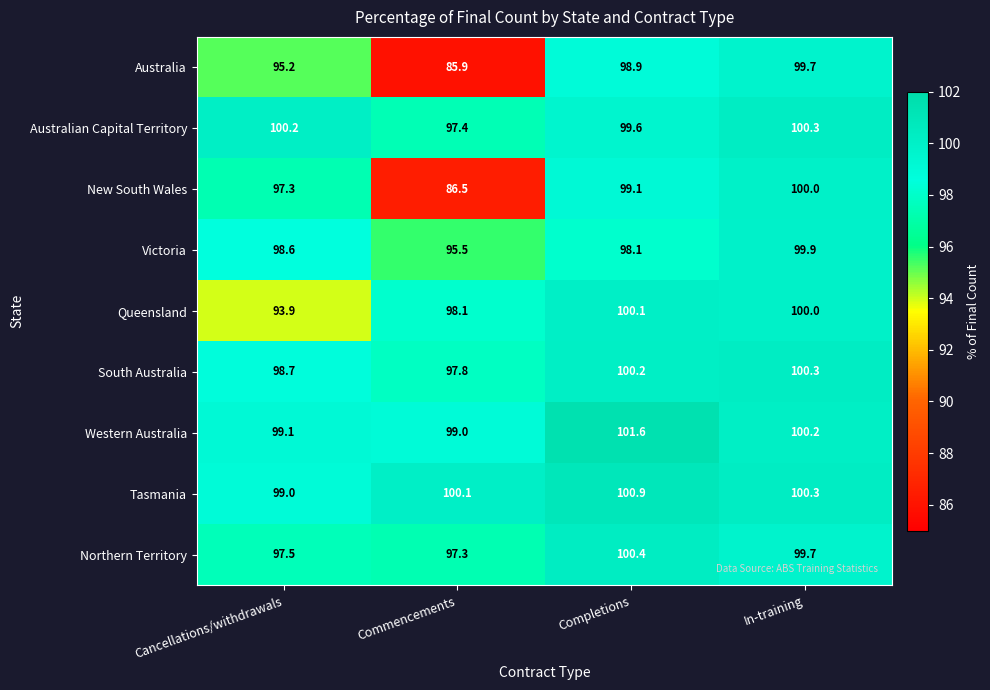

Is it true that Australian Capital Territory equals 99.6 at Completions?

True